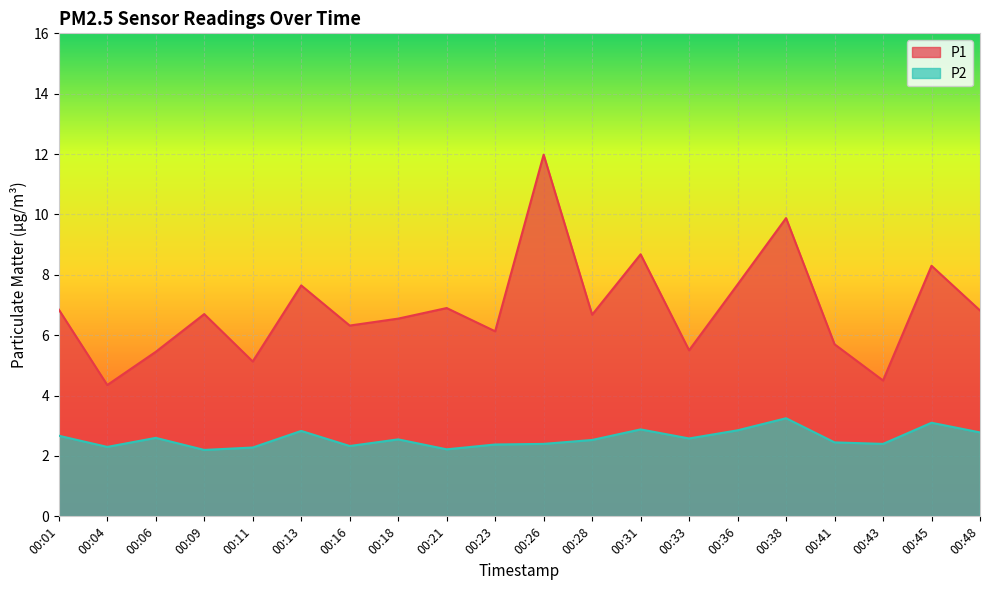

How many data points in P1 are above 6?

14